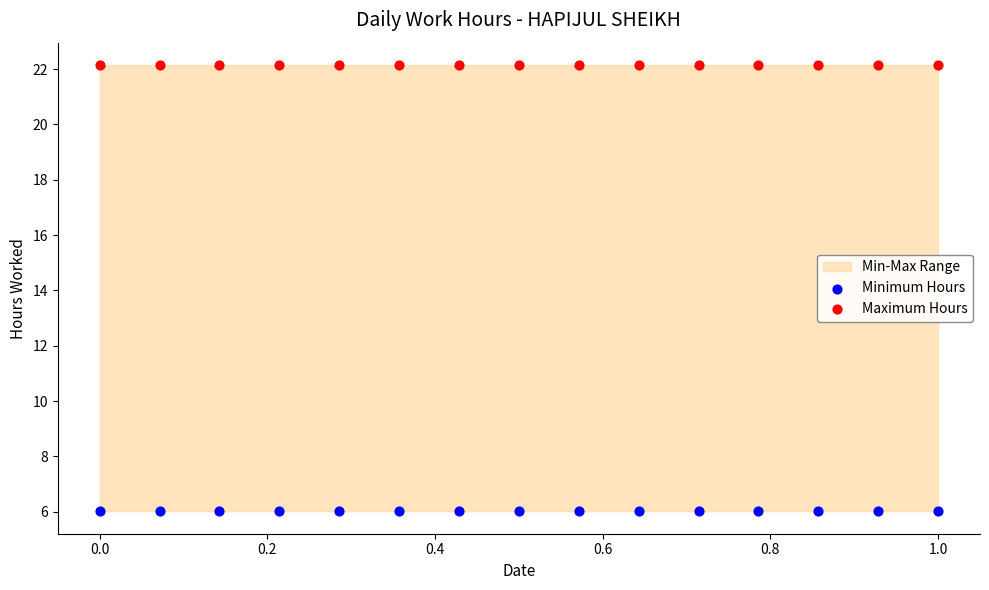

Which series reaches the maximum Y coordinate?

Maximum Hours